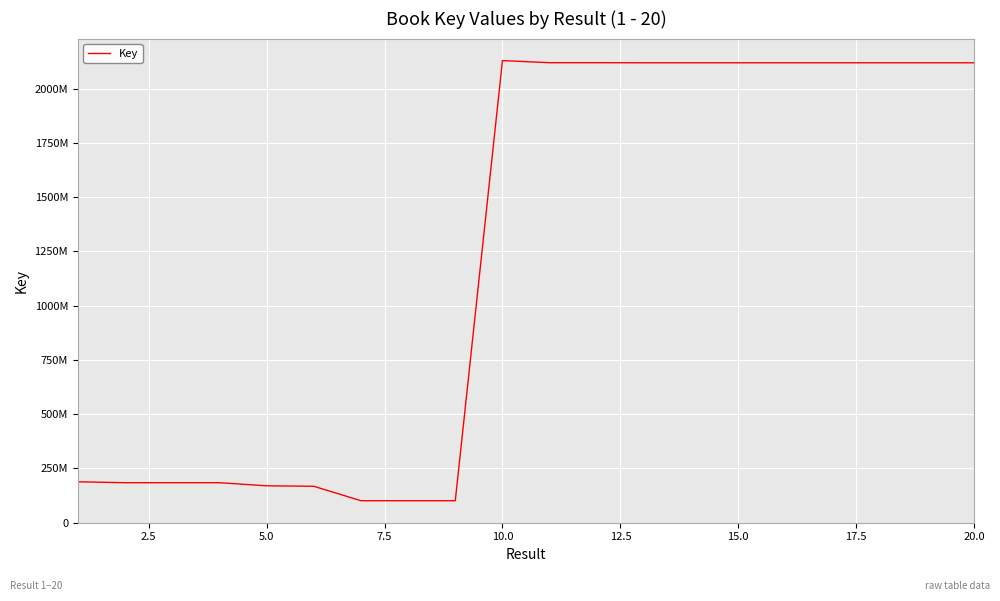

Is this an area chart (filled region under the line)?

No